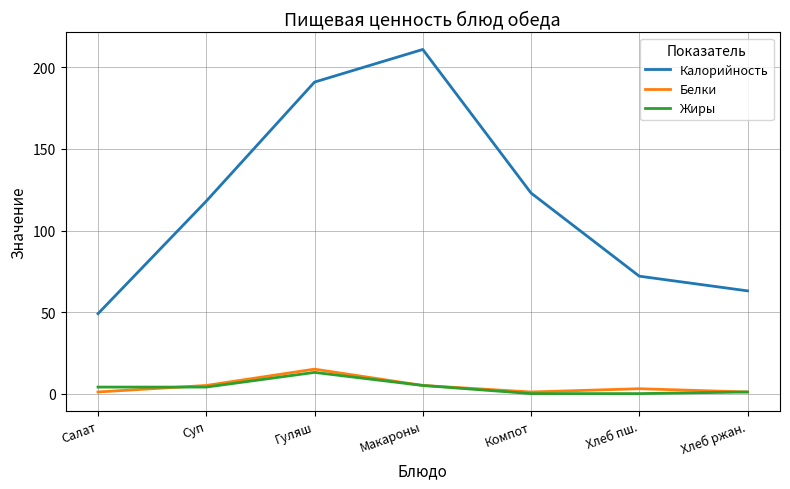

Is the value of Калорийность at Салат greater than the value of Белки at Гуляш?

Yes